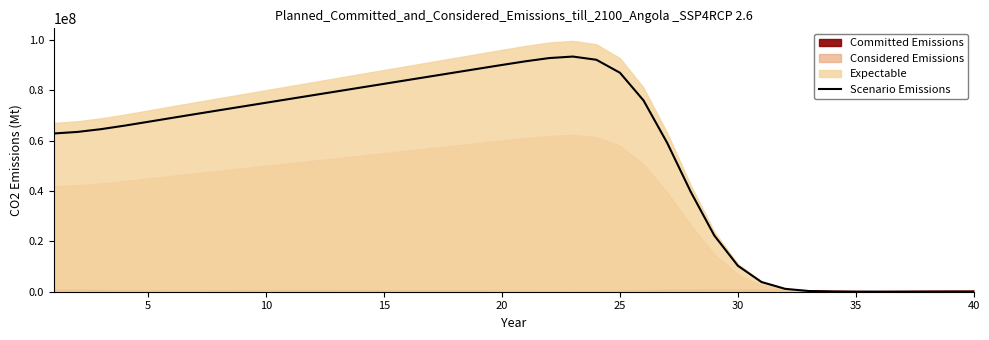

What is the average value?

54637500.0